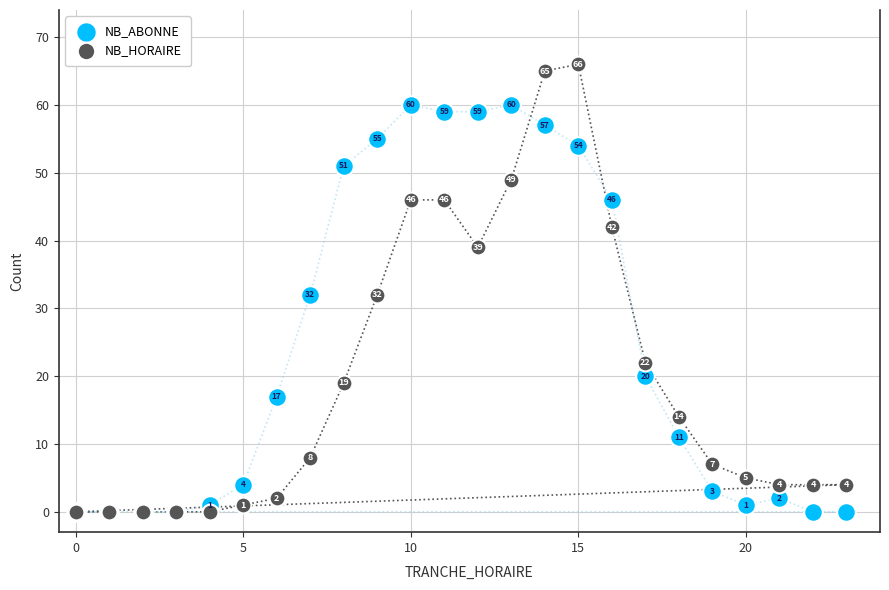

Which series has the widest spread of Y values?

NB_HORAIRE